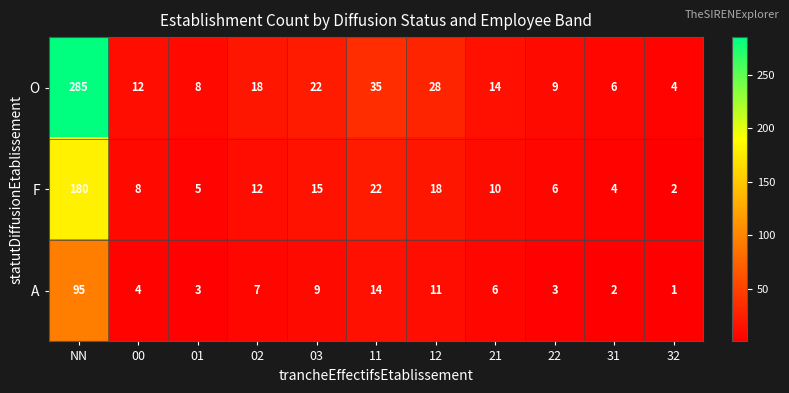

The F series shows 18 at 12. True or false?

True